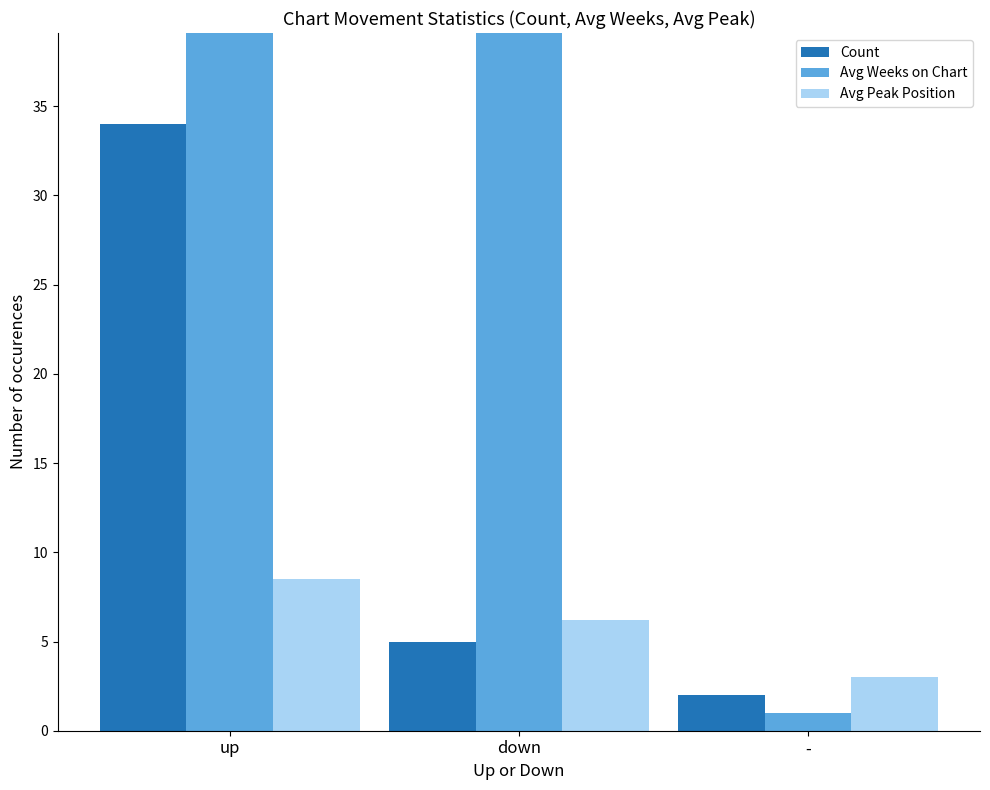

How many values in the Avg Weeks on Chart series are below 50?

1